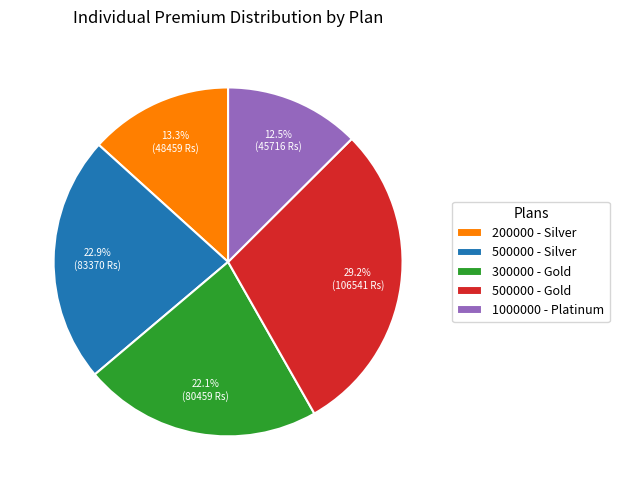

Rank the categories by value from highest to lowest.

500000 - Gold, 500000 - Silver, 300000 - Gold, 200000 - Silver, 1000000 - Platinum